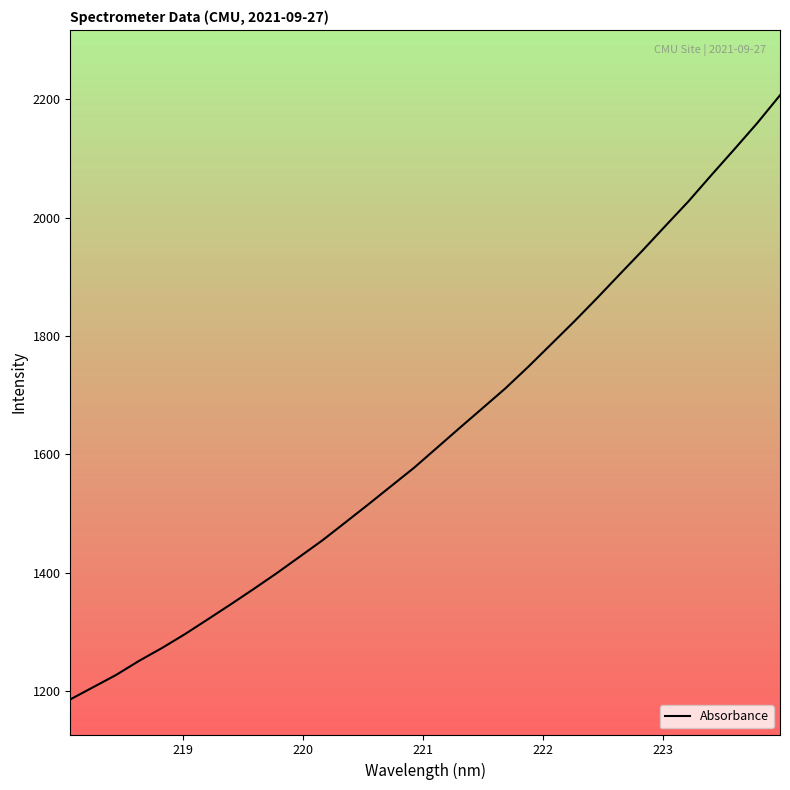

What is the difference between the maximum and minimum values?

1020.6